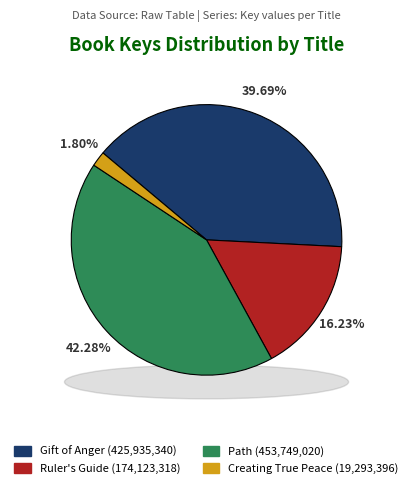

Is it true that Gift of Anger is 48% of the pie?

False